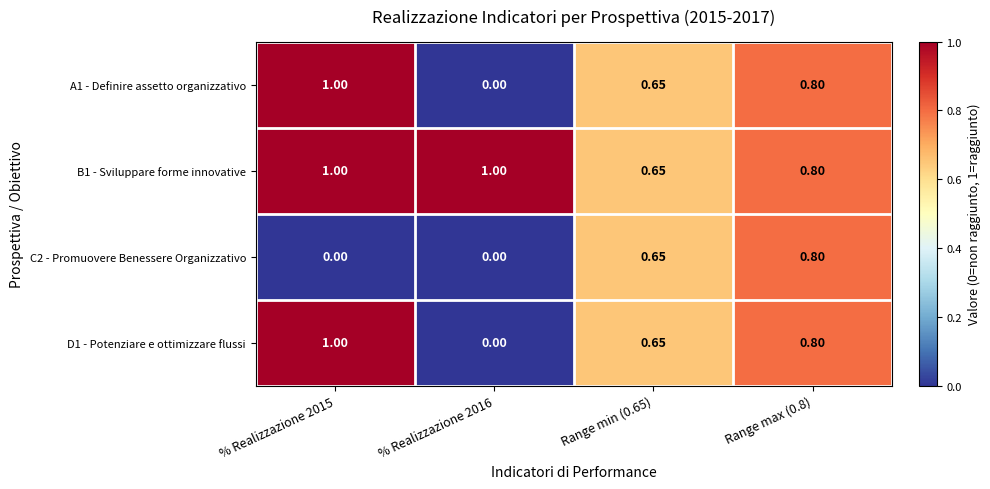

Is the value of D1 - Potenziare e ottimizzare flussi at Range min (0.65) greater than the value of C2 - Promuovere Benessere Organizzativo at Range max (0.8)?

No